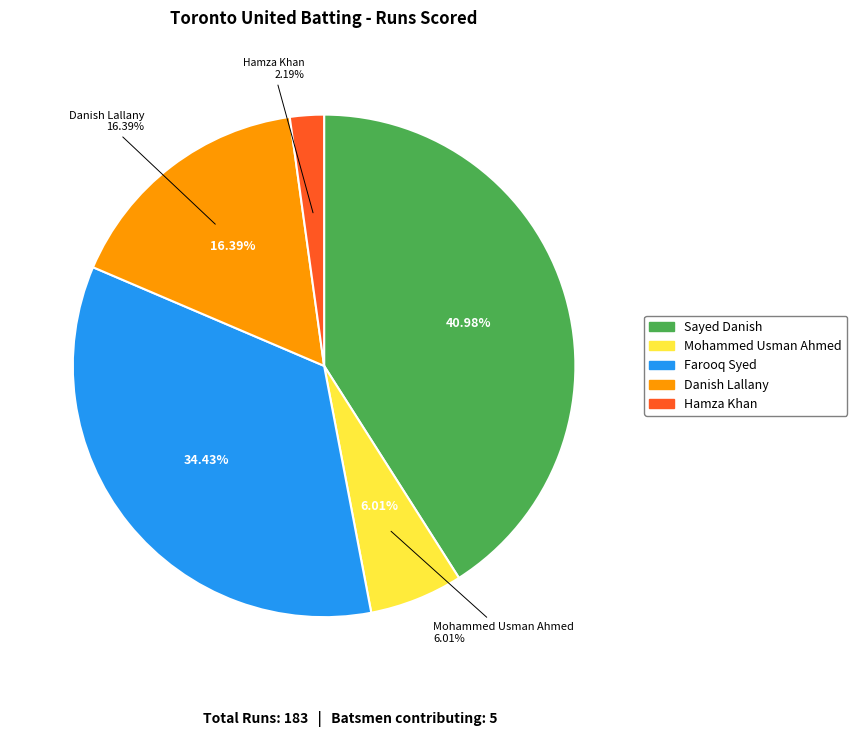

The Zia Abbasi slice represents 1% of the pie. True or false?

False